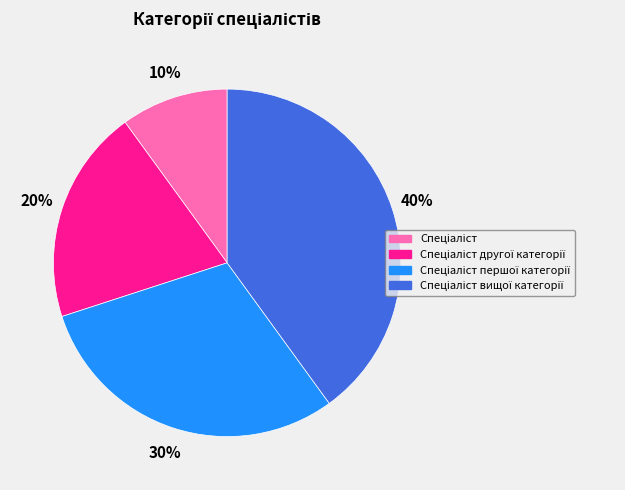

Is there a majority slice in this chart?

No